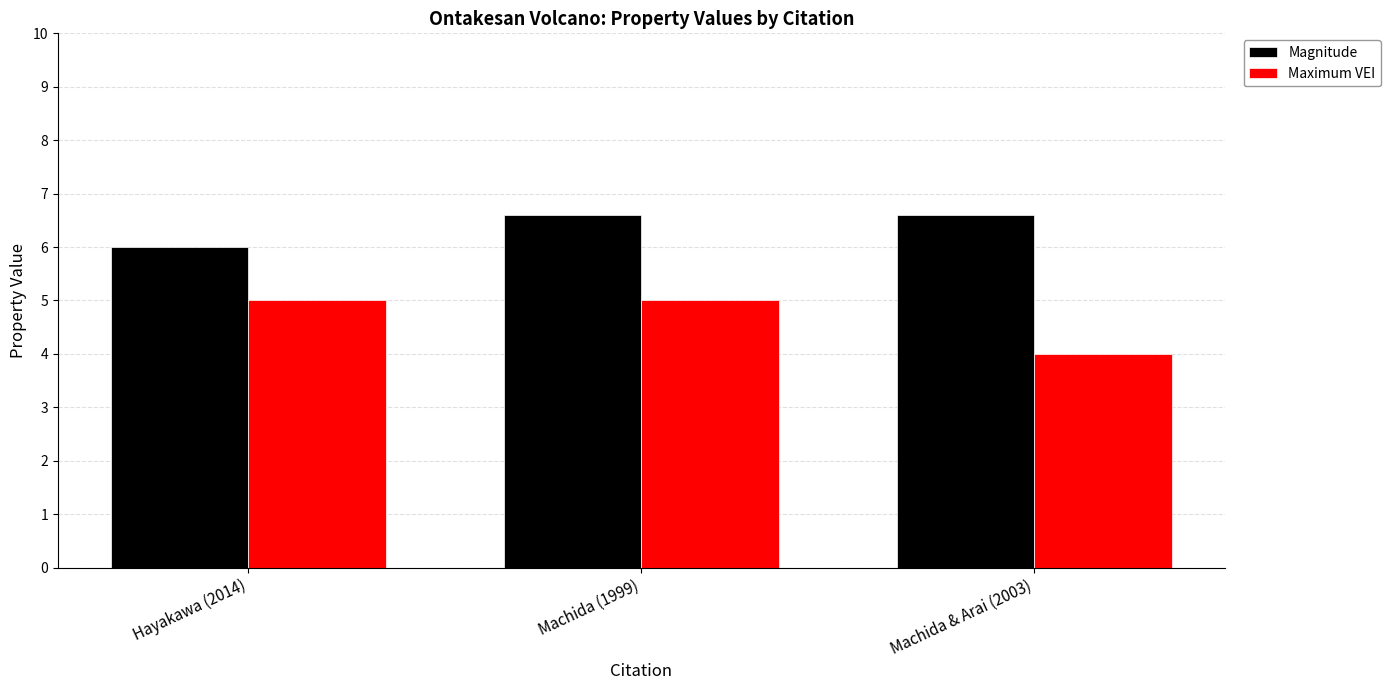

What position from the left is Machida (1999)?

2